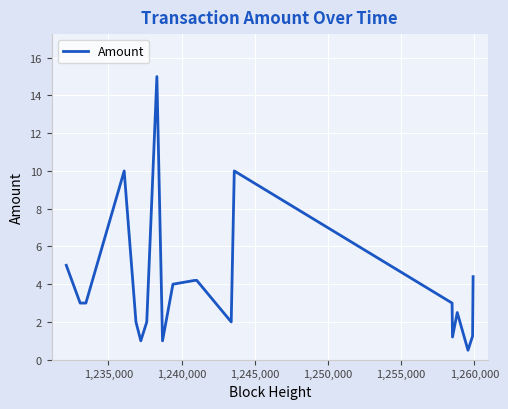

What is the difference between the maximum and minimum values?

14.5